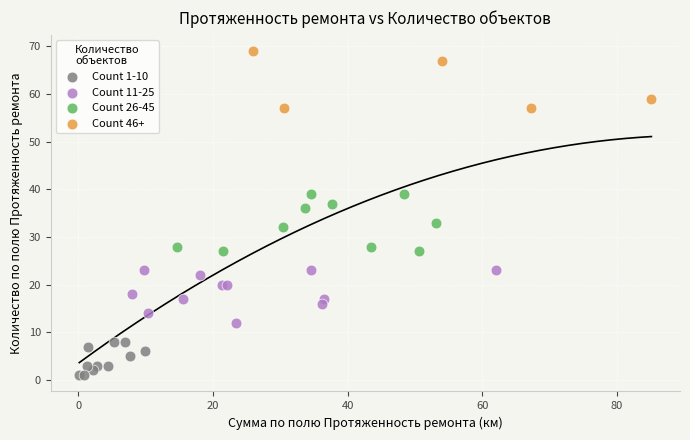

Which series reaches the minimum Y coordinate?

Count 1-10